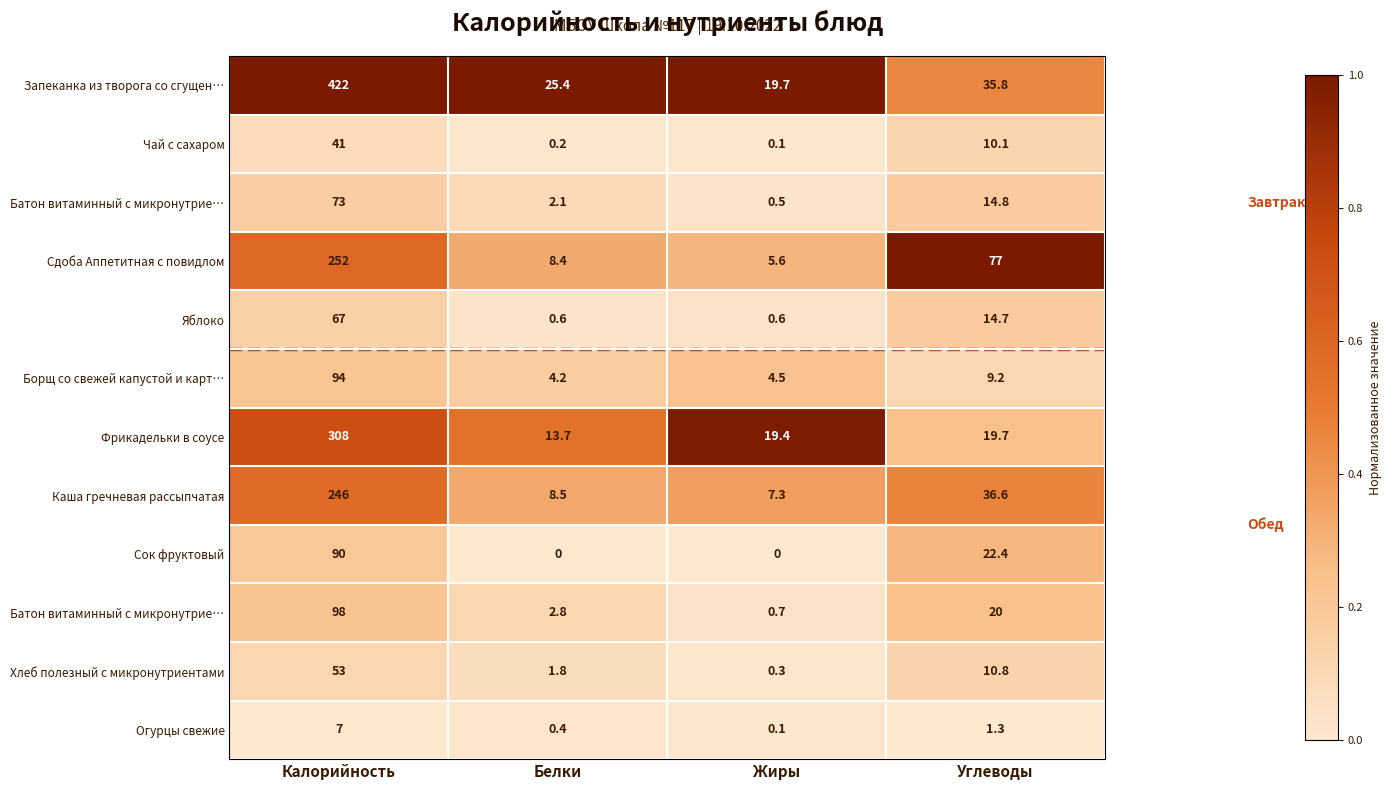

Count the number of data series in this chart.

12